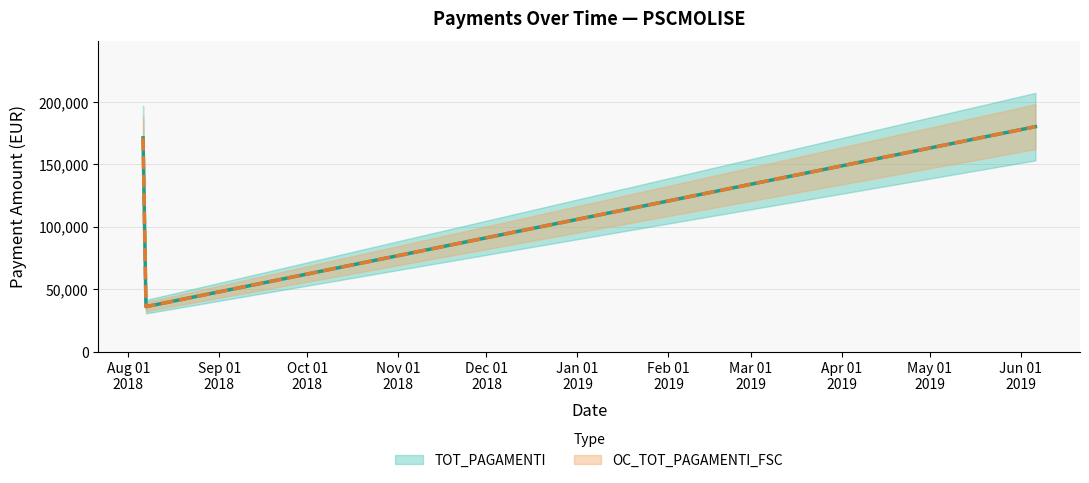

What is the greatest value displayed?

180124.4